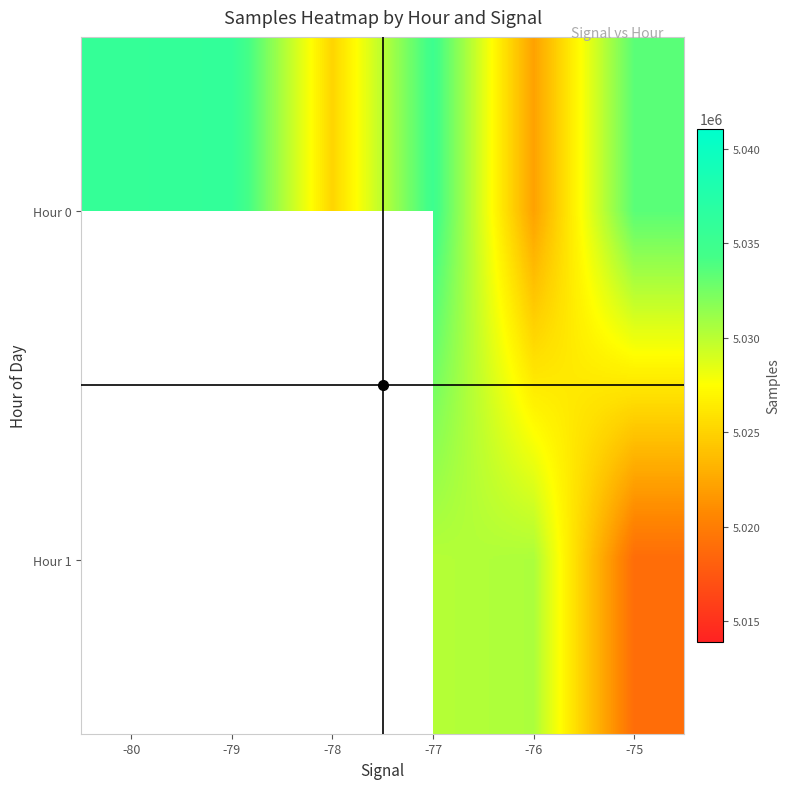

What is the sum of all Hour 0 values?

30187549.7